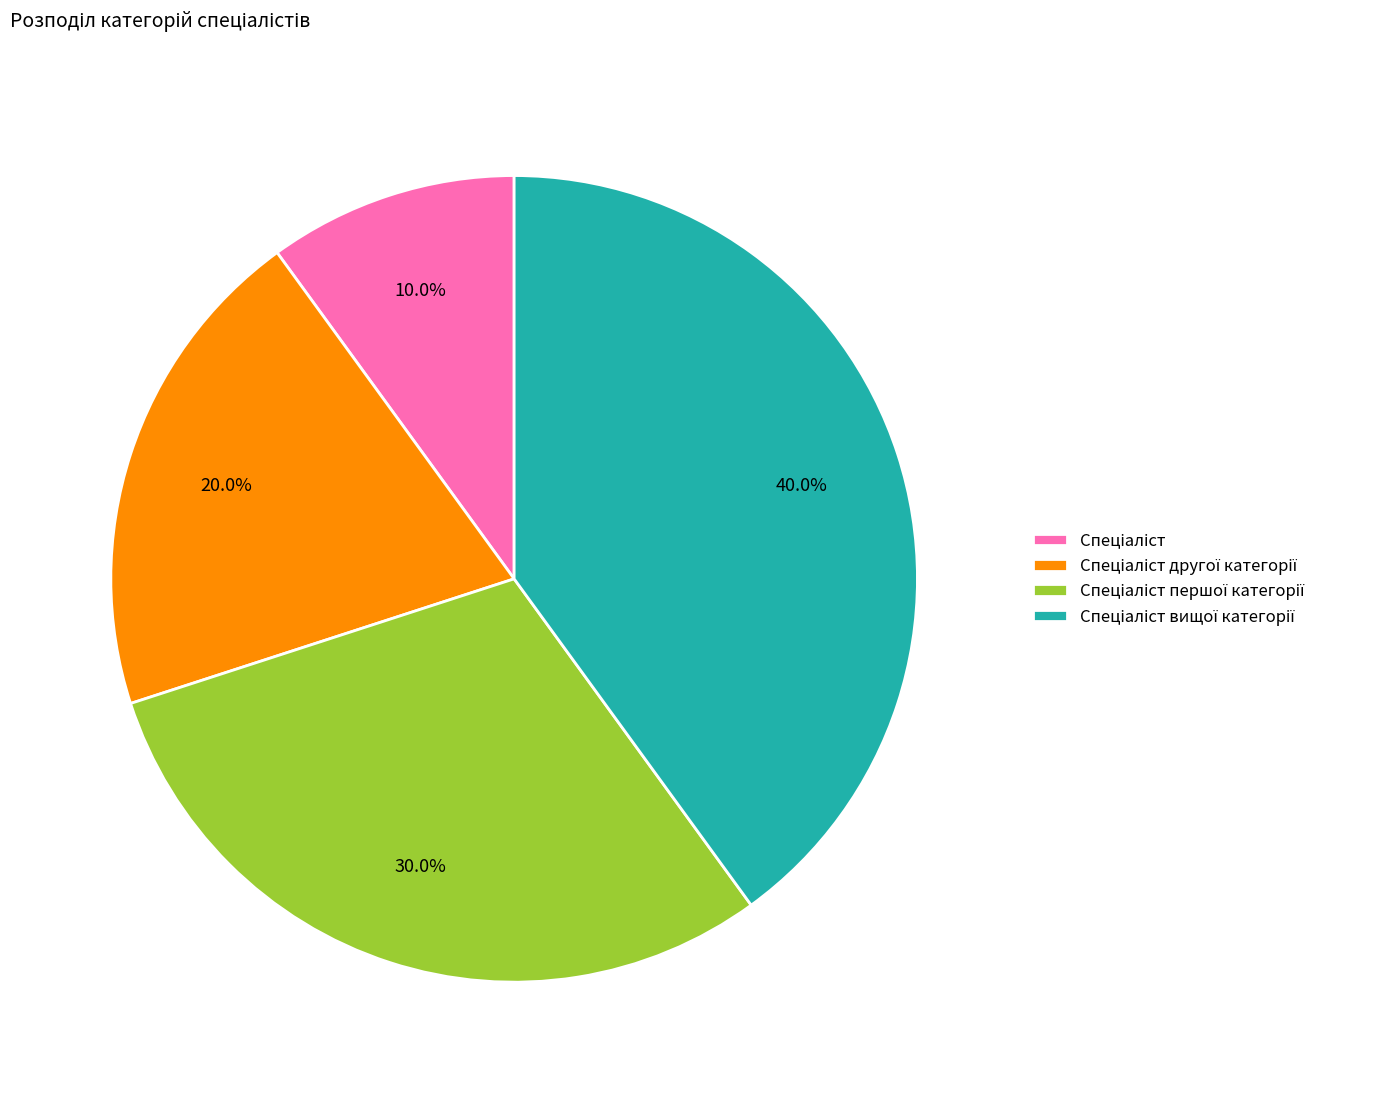

Is there a majority slice in this chart?

No